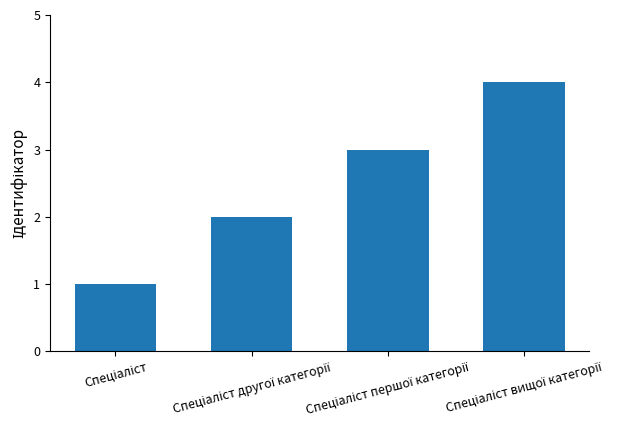

How many bars are there in total?

4